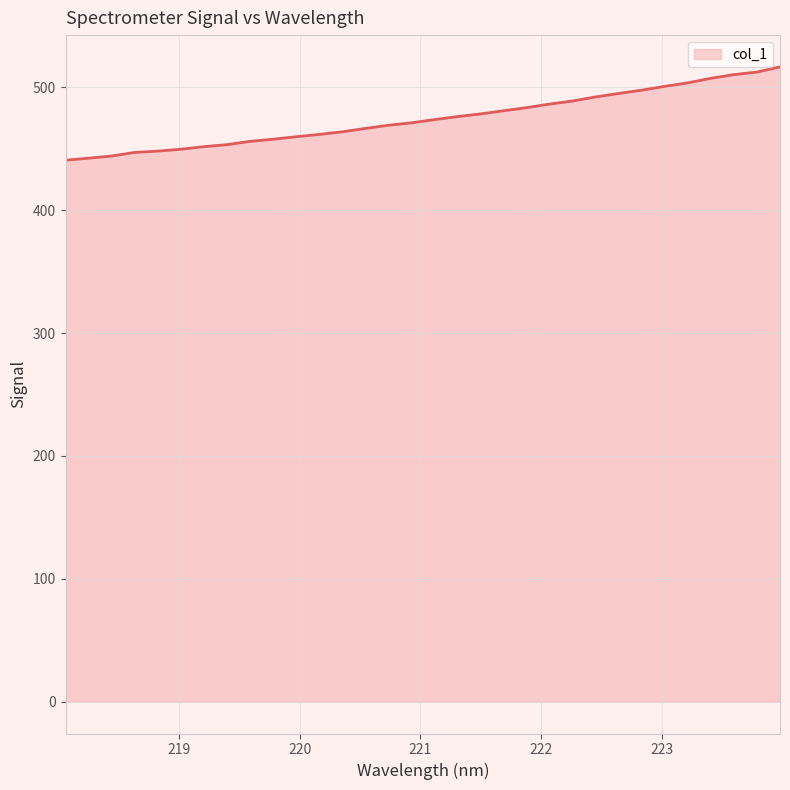

What is the smallest value displayed?

440.7